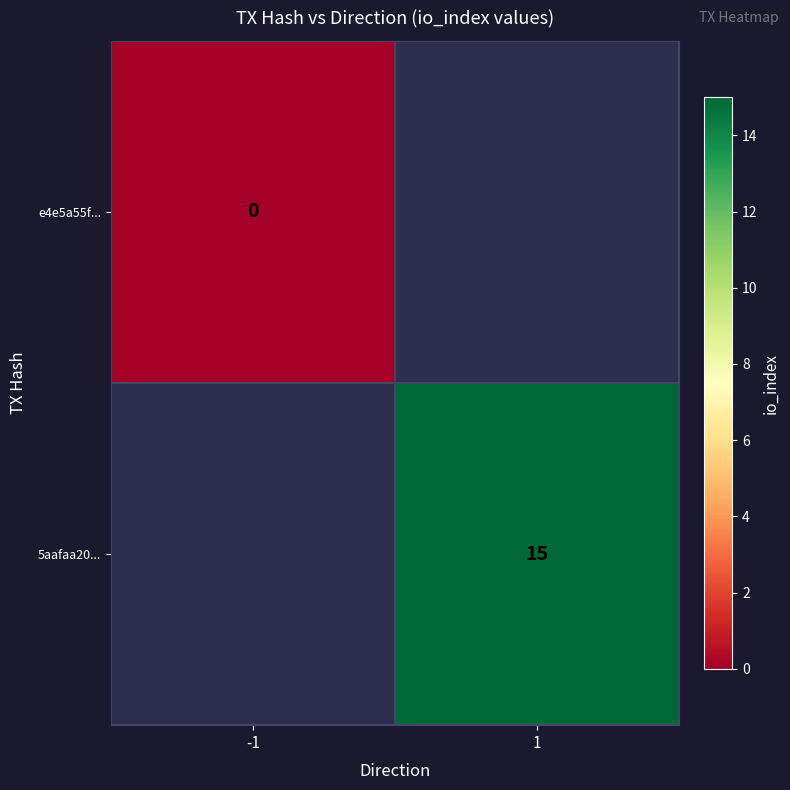

The value of 5aafaa20... at 1 is 15. True or false?

True